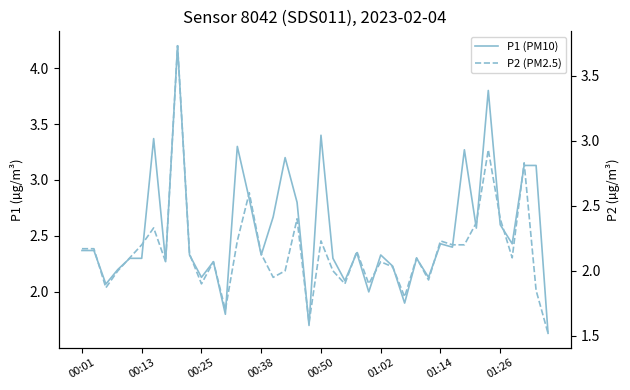

Rank the series at 01:14 from highest to lowest value.

P1 (PM10), P2 (PM2.5)